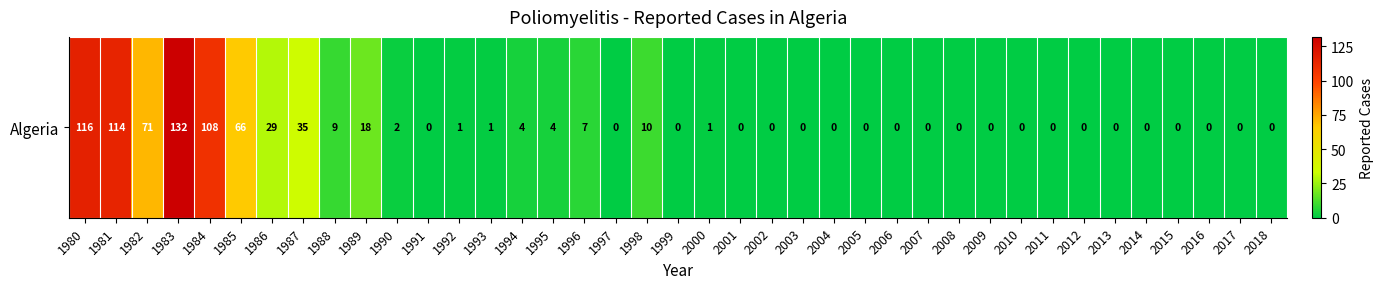

Reading left to right, list all the values displayed in this chart.

1980=116	1981=114	1982=71	1983=132	1984=108	1985=66	1986=29	1987=35	1988=9	1989=18	1990=2	1991=0	1992=1	1993=1	1994=4	1995=4	1996=7	1997=0	1998=10	1999=0	2000=1	2001=0	2002=0	2003=0	2004=0	2005=0	2006=0	2007=0	2008=0	2009=0	2010=0	2011=0	2012=0	2013=0	2014=0	2015=0	2016=0	2017=0	2018=0